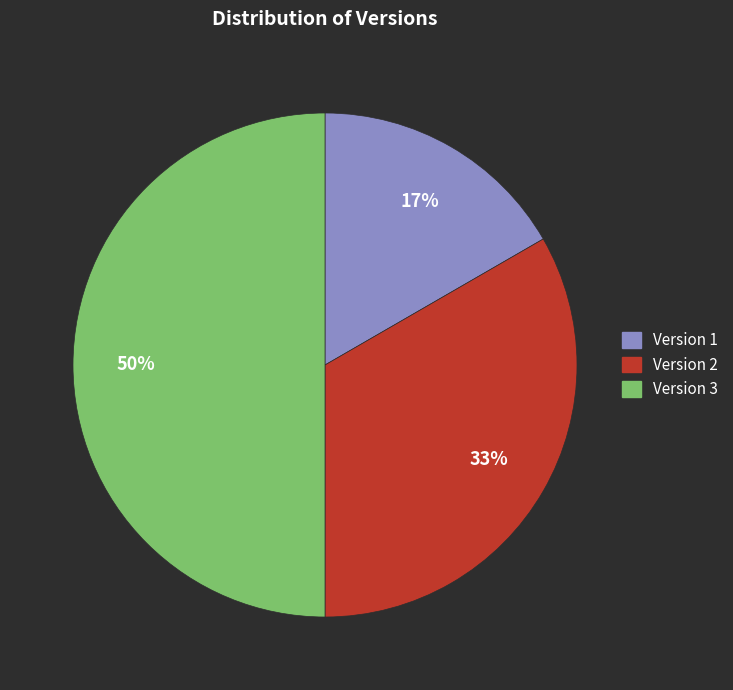

Is the sum of Version 2 and Version 3 greater than half?

Yes